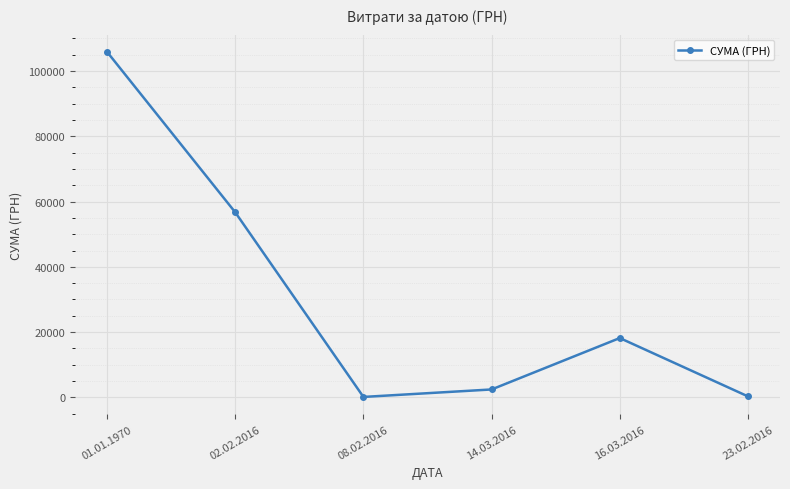

Between 02.02.2016 and 14.03.2016, which is larger?

02.02.2016